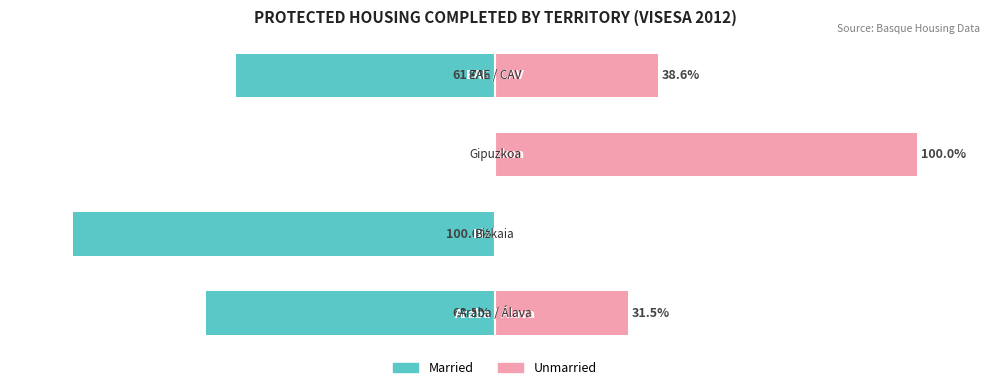

At how many categories does at least one series exceed -46?

4